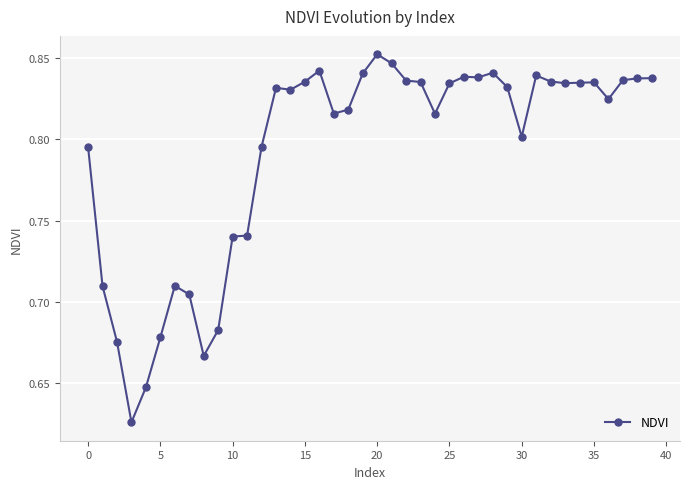

How many values are between 0 and 1?

40